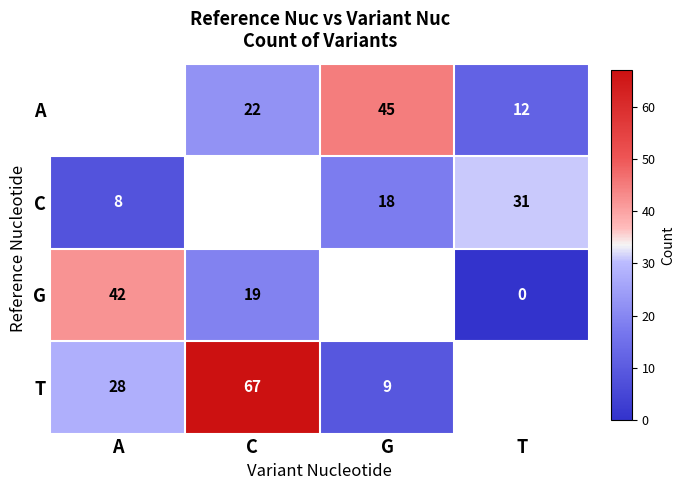

Count the number of data series in this chart.

4